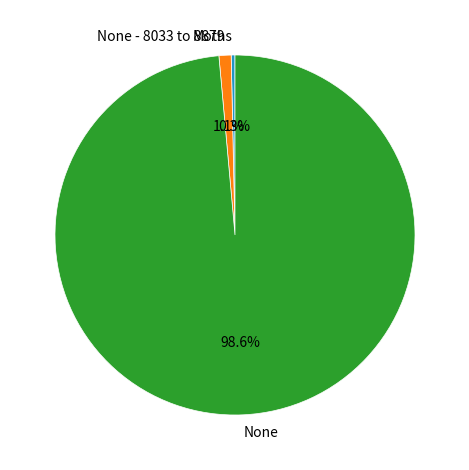

Combined, what portion of the pie is None and None - 8033 to 8879?

99.7%